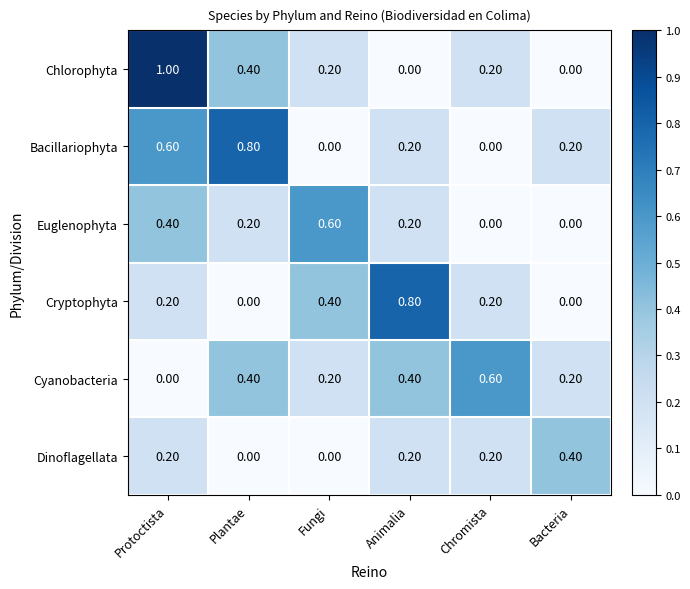

What is the difference between the maximum and minimum values in the Cryptophyta series?

0.8